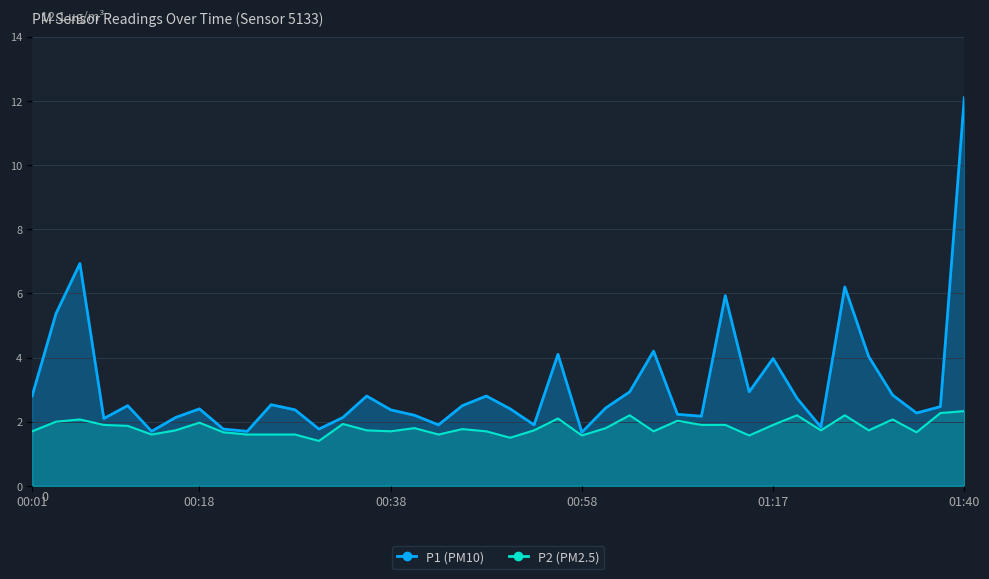

List the series in order of their overall mean, lowest first.

P2 (PM2.5), P1 (PM10)